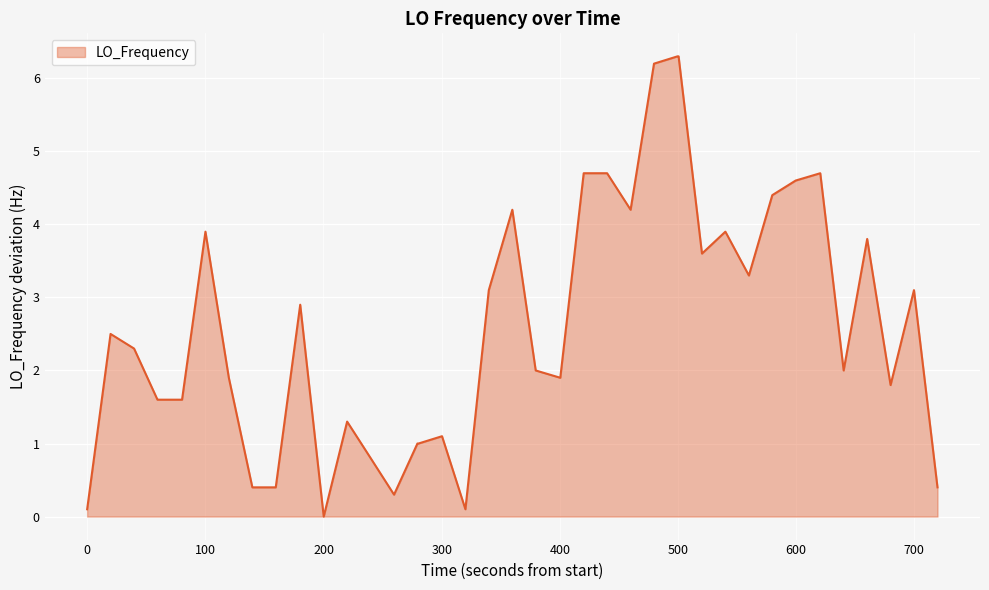

True or false: there are more than 0 points higher than both neighbors.

True